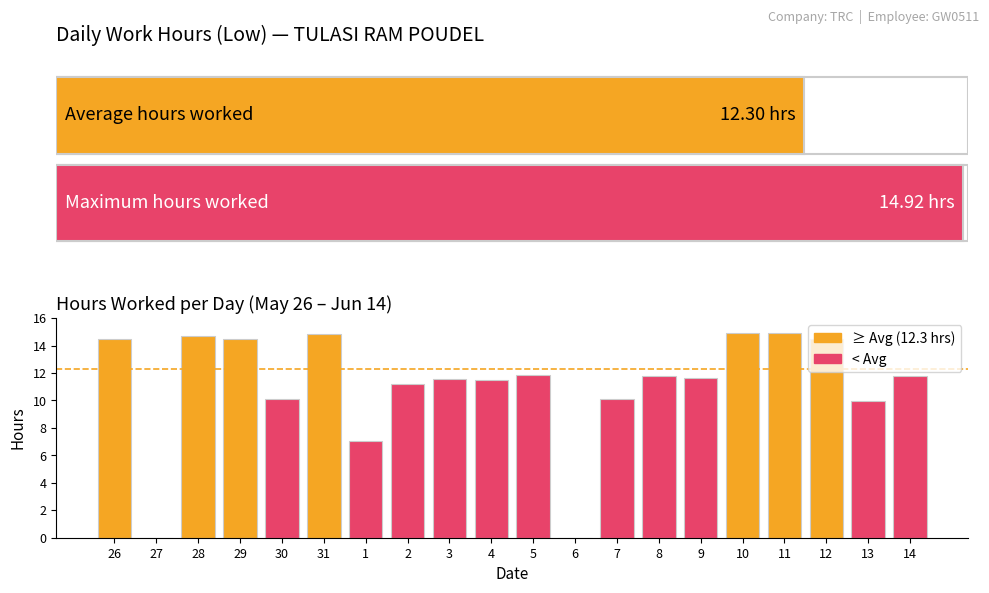

How many data points are above 11?

14